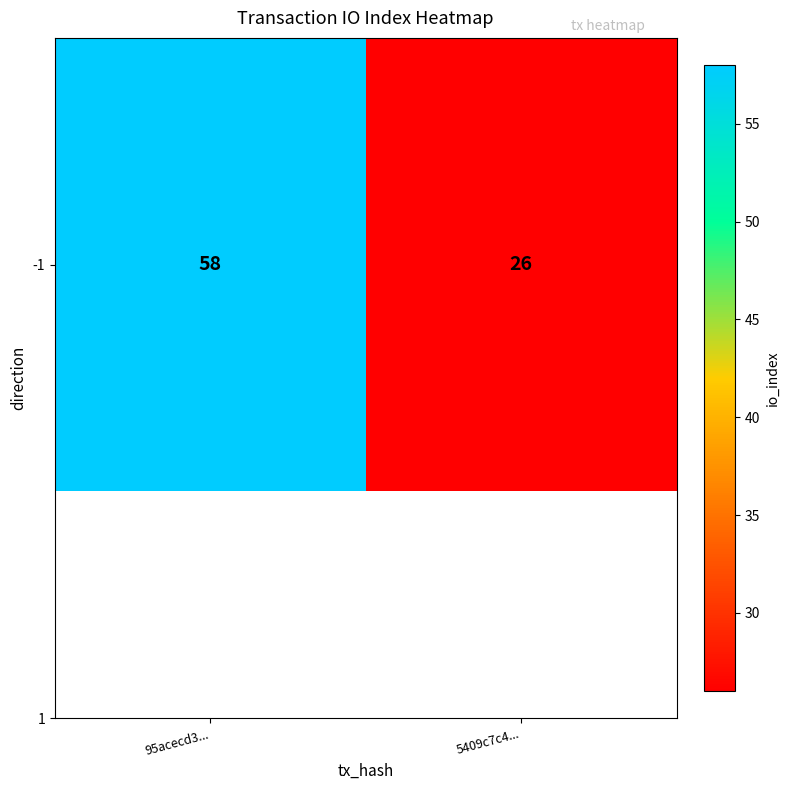

What is the greatest value displayed?

58